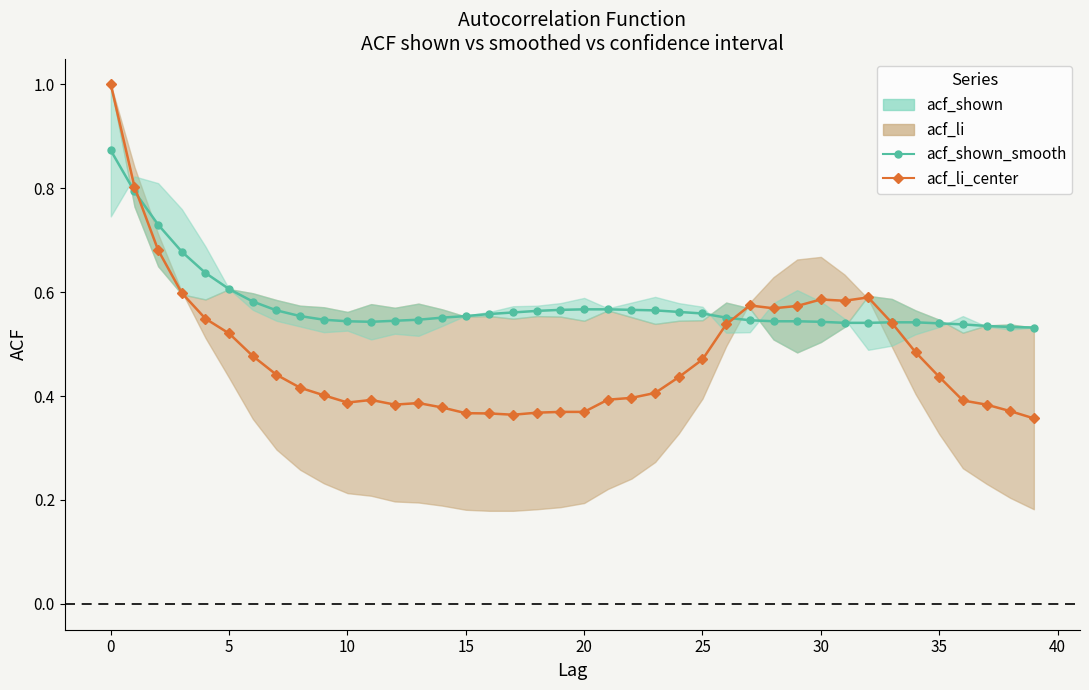

How many acf_li_center values are between 0 and 1?

40